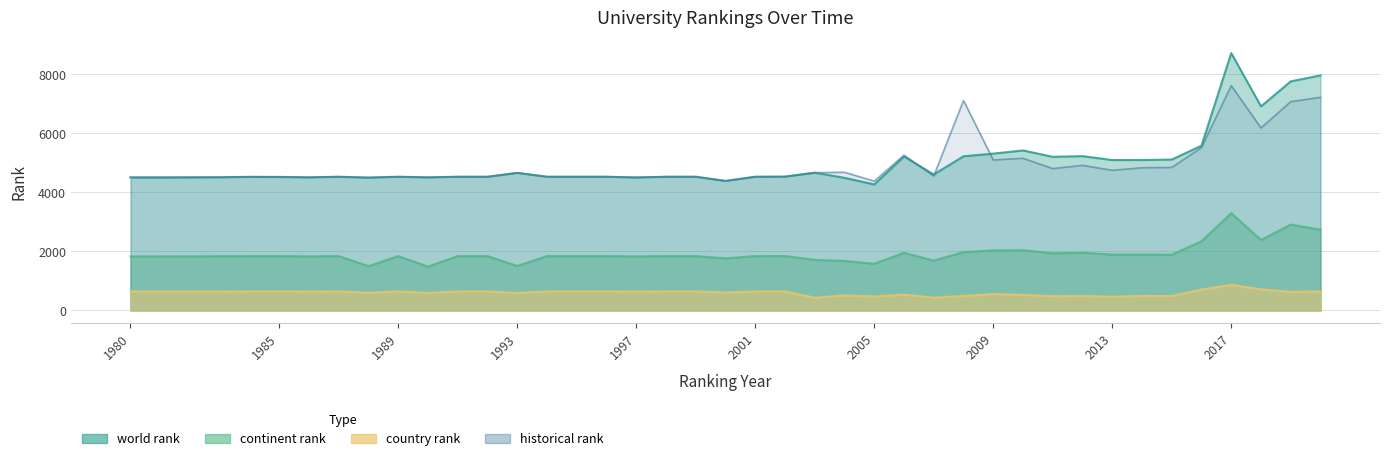

What are all the series names shown in the legend?

world rank, continent rank, country rank, historical rank